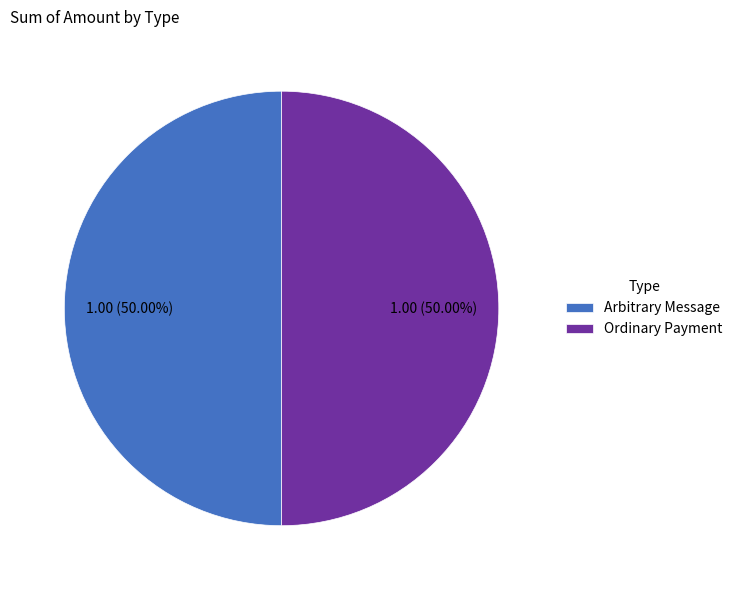

Approximately how many times larger is the value at Ordinary Payment compared to Arbitrary Message?

1.0